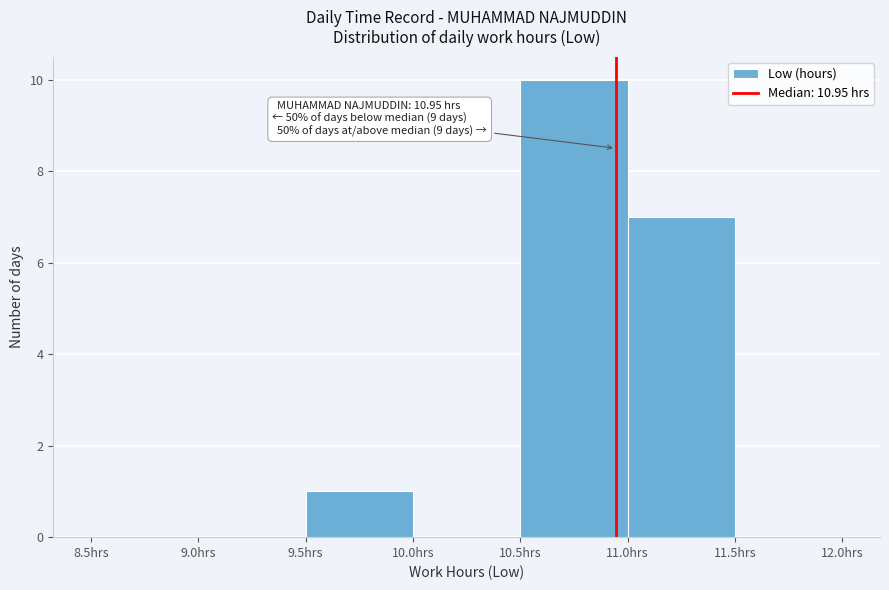

Over which range of the x-axis is the bar tallest?

10.5 to 11.0